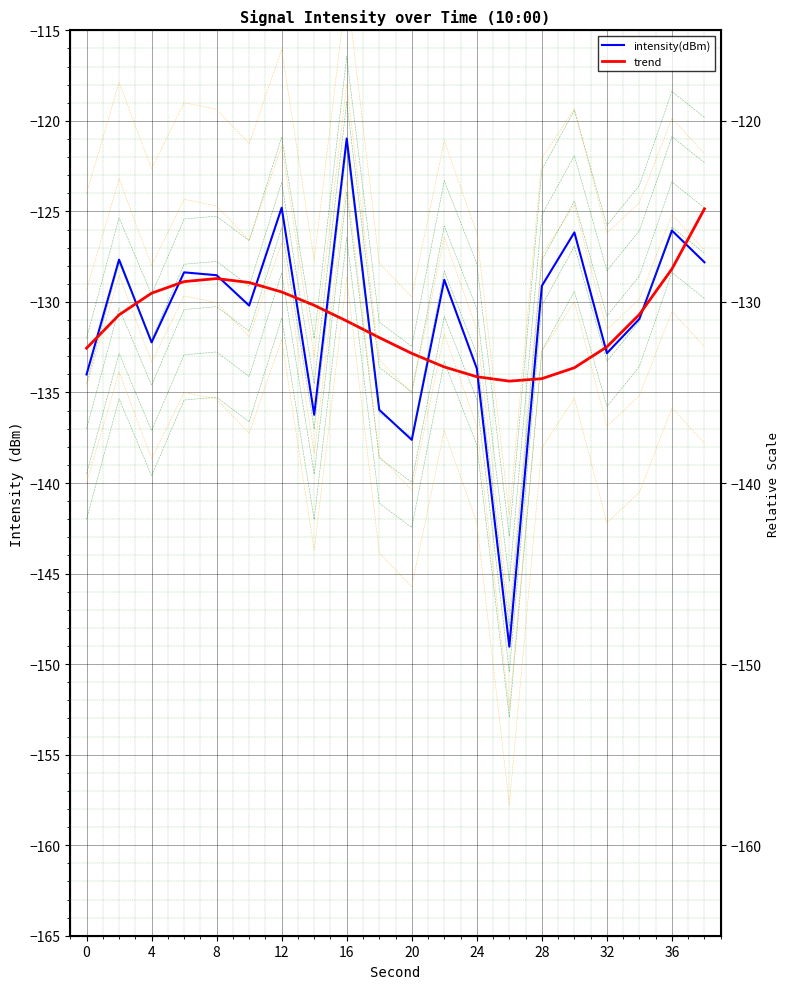

How many series are shown in this chart?

2